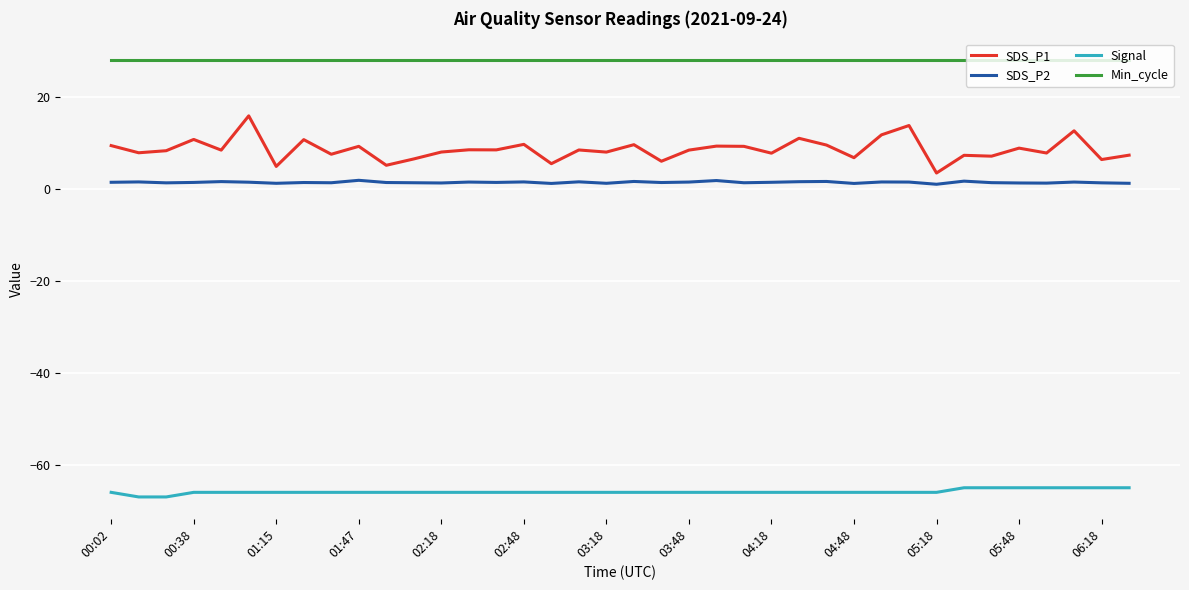

What are all the series names shown in the legend?

SDS_P1, SDS_P2, Signal, Min_cycle